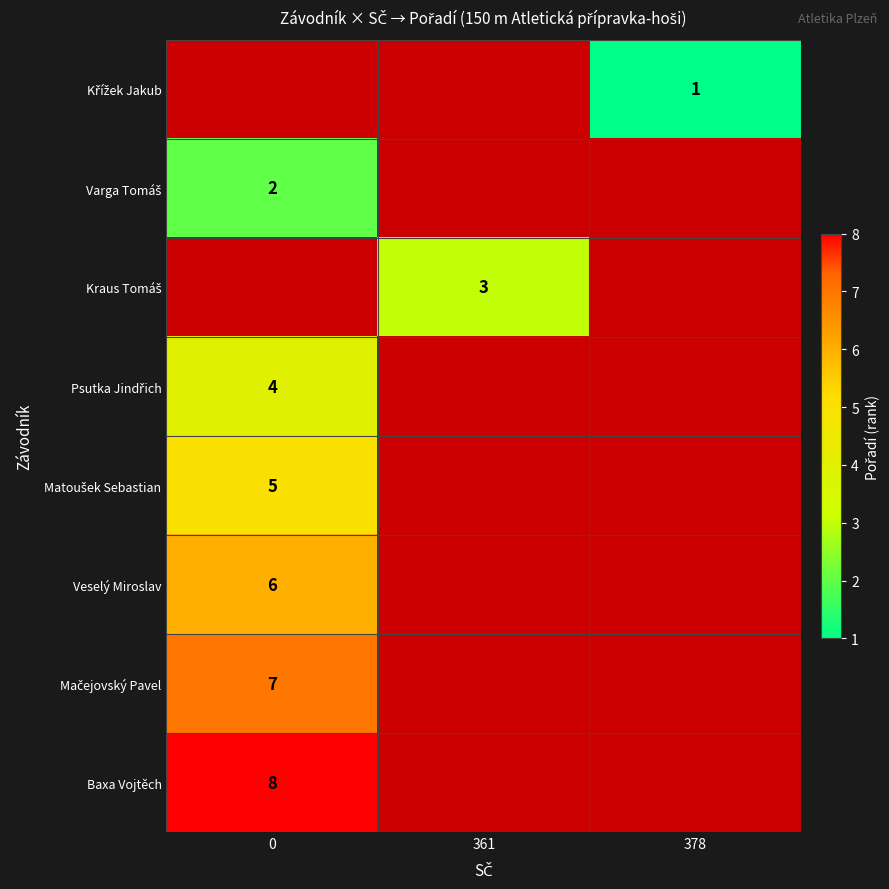

How many categories are shown in the chart?

3